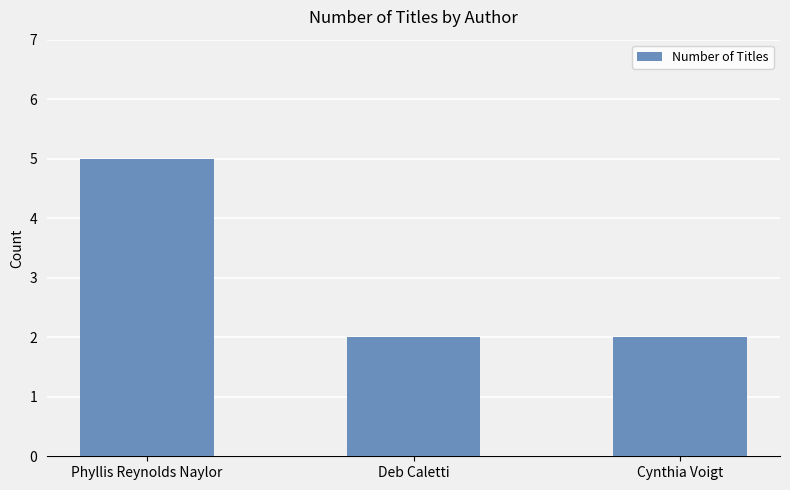

What is the greatest value displayed?

5